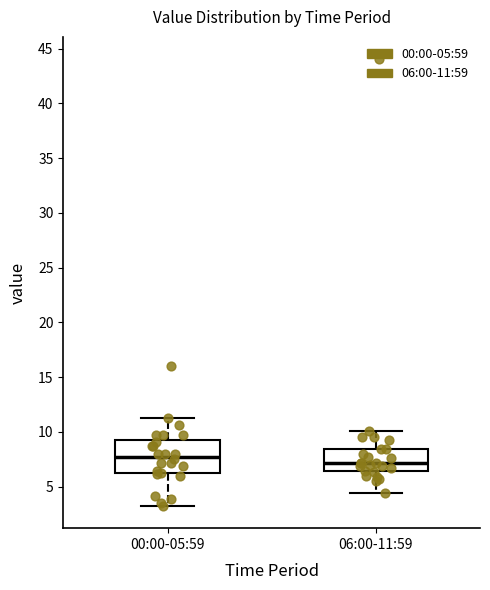

Comparing the boxes themselves (not the whiskers), which one is the tallest?

00:00-05:59